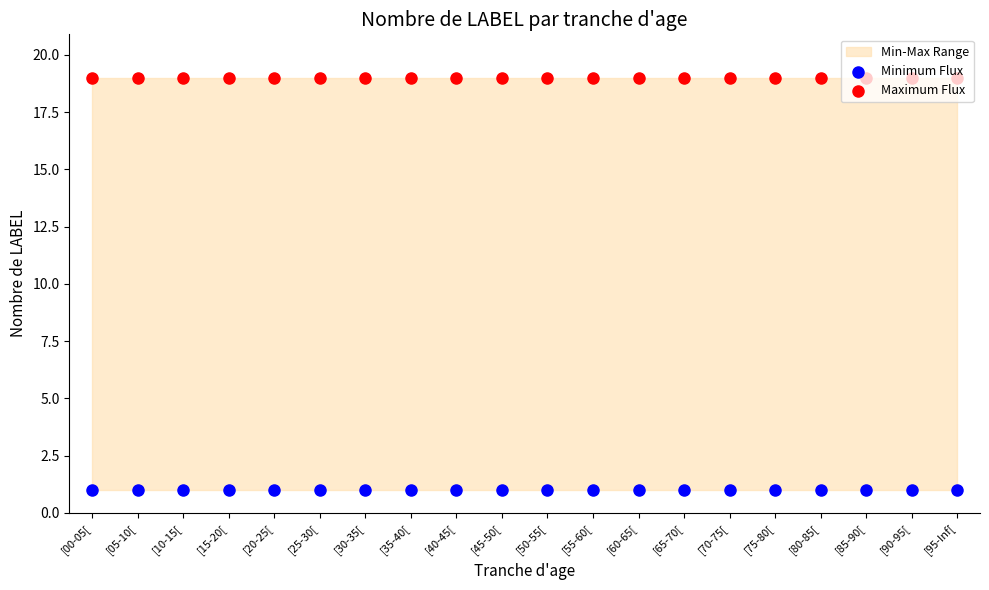

Is the value of Minimum Flux at [10-15[ greater than the value of Maximum Flux at [45-50[?

No